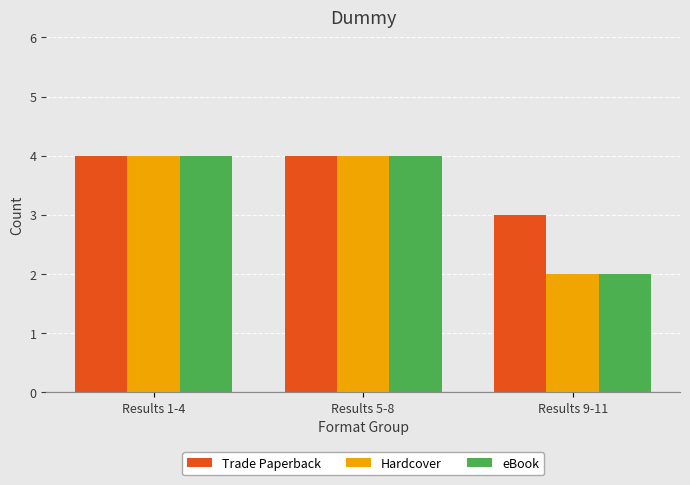

What is the maximum value shown in the chart?

4